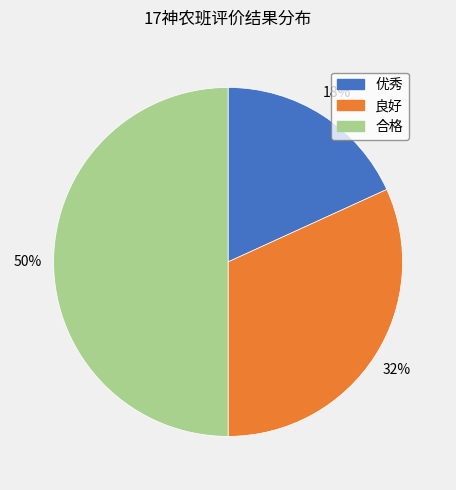

To the nearest percent, what is the average slice percentage?

33%